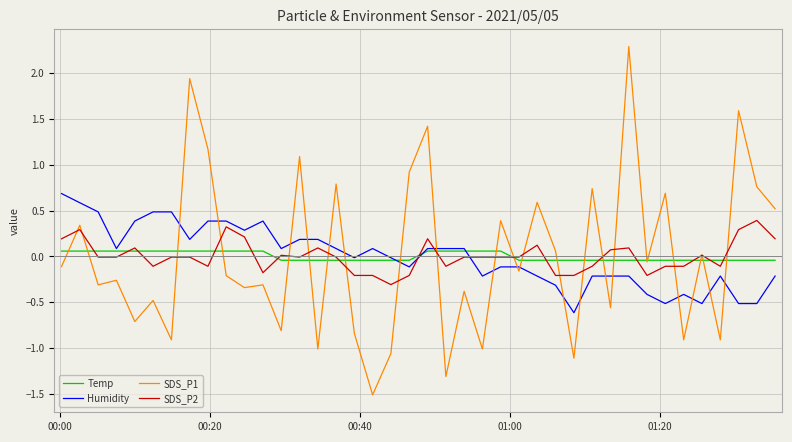

Which series has the largest range (max minus min)?

SDS_P1